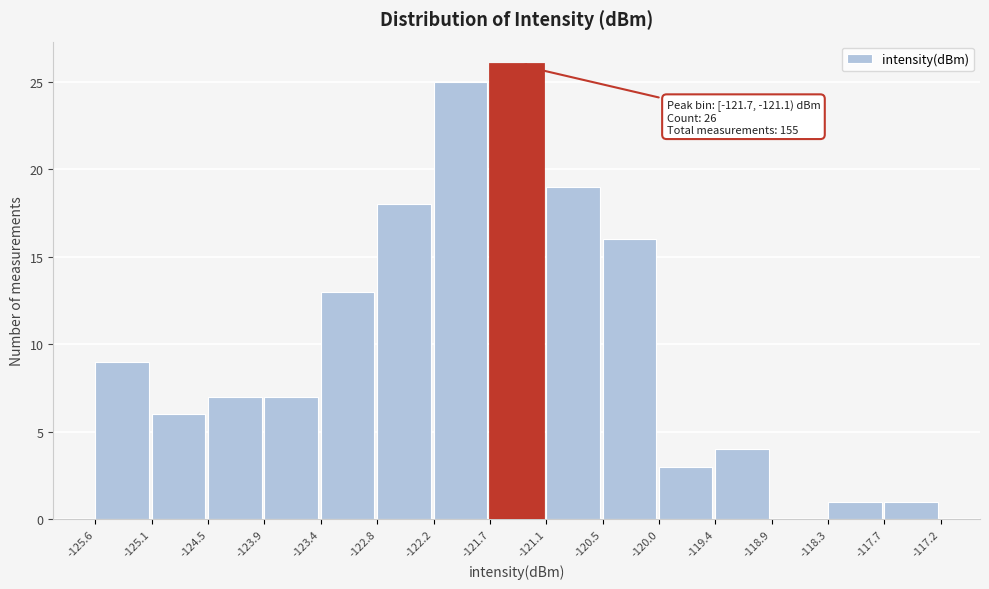

Which range on the x-axis has the tallest bar?

-121.7 to -121.1